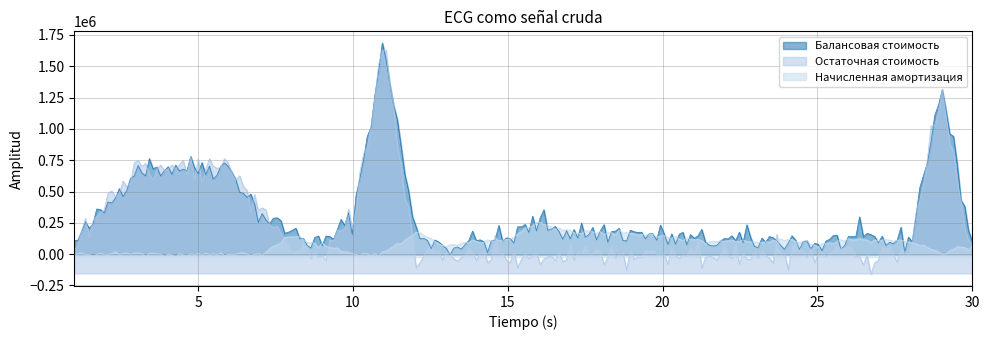

Is the value of Балансовая стоимость at 2 greater than the value of Остаточная стоимость at 13?

Yes